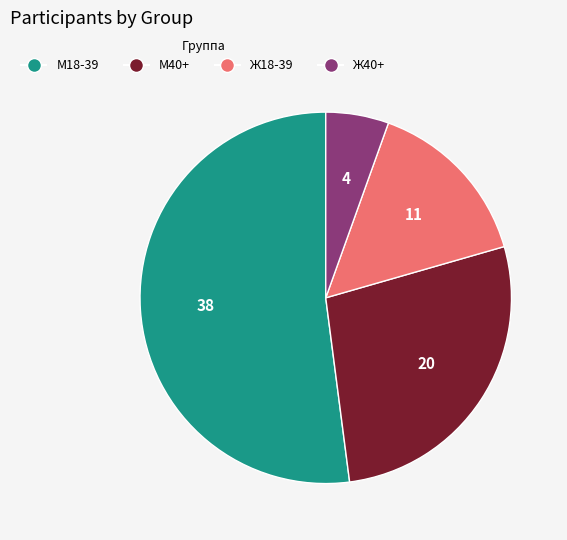

How many segments does this pie chart have?

4